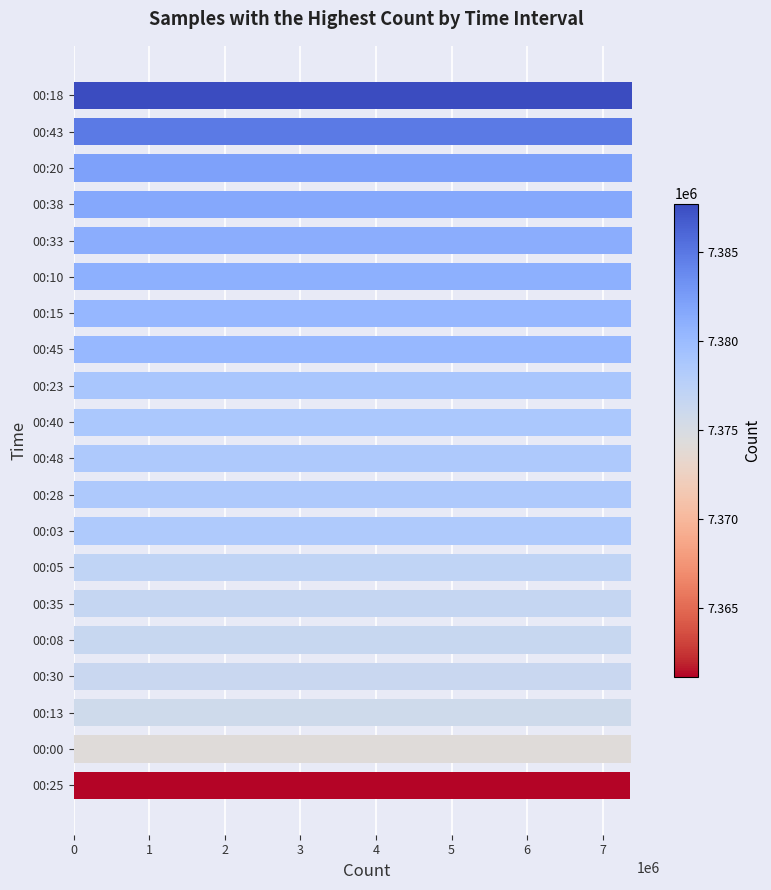

What is the ratio of the value at 00:25 to the value at 00:48?

1.0